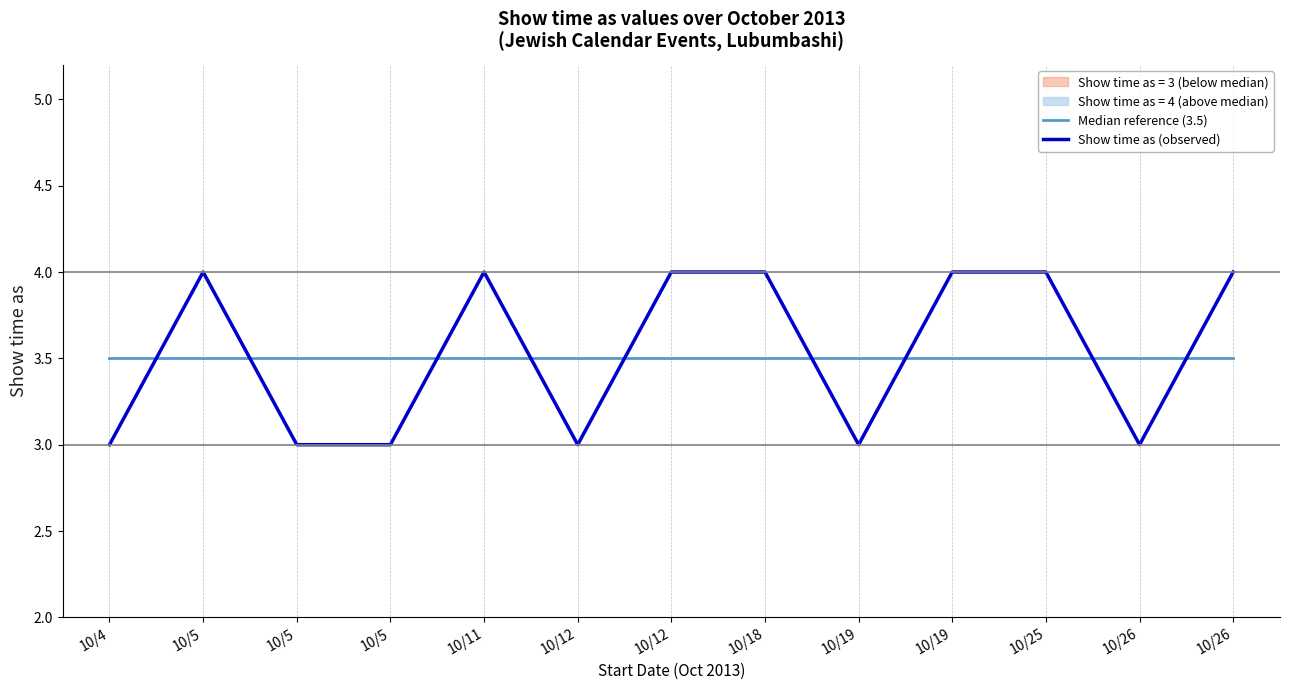

Rank the series at 10/4 from lowest to highest value.

Show time as (observed), Median reference (3.5)